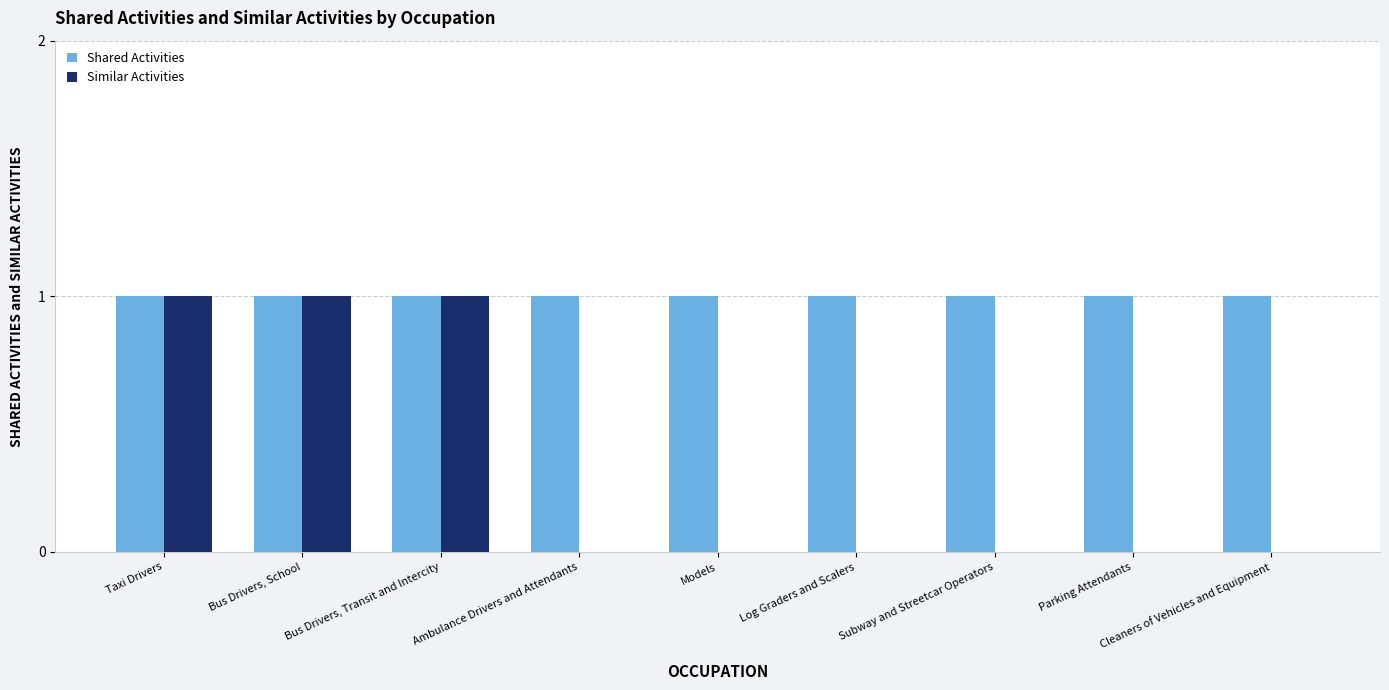

Which series has the largest total across all categories?

Shared Activities